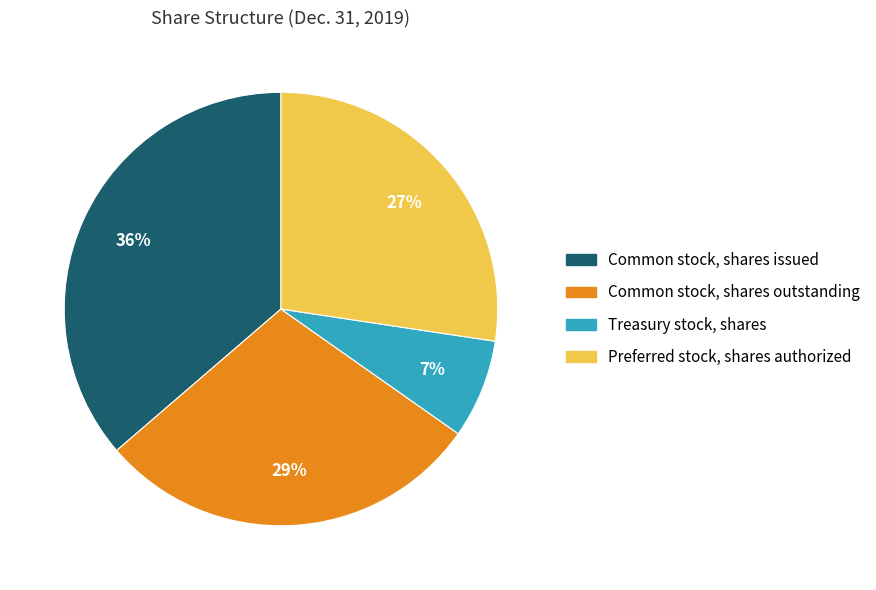

True or false: Common stock, shares issued accounts for 36% of the total.

True